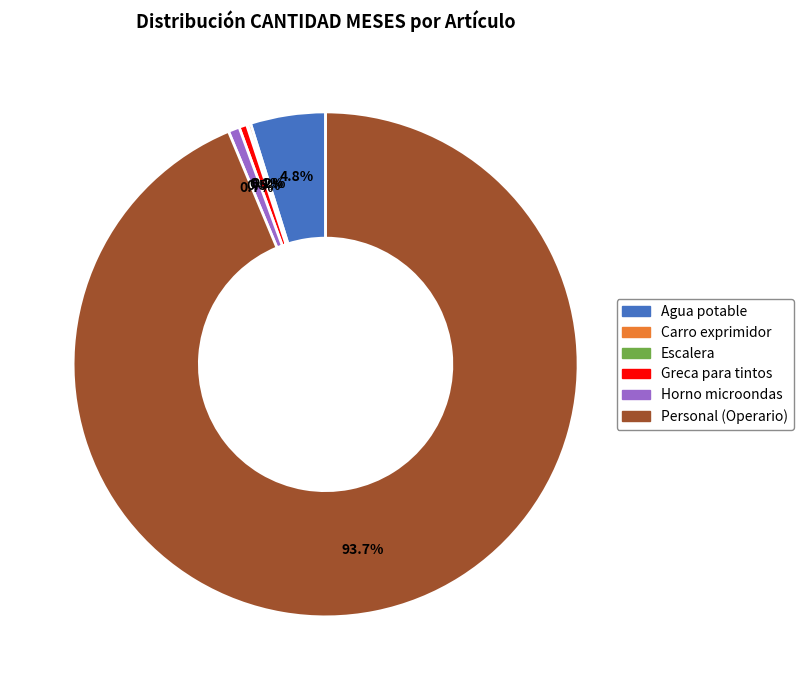

Between Personal (Operario) and Greca para tintos, which is larger?

Personal (Operario)